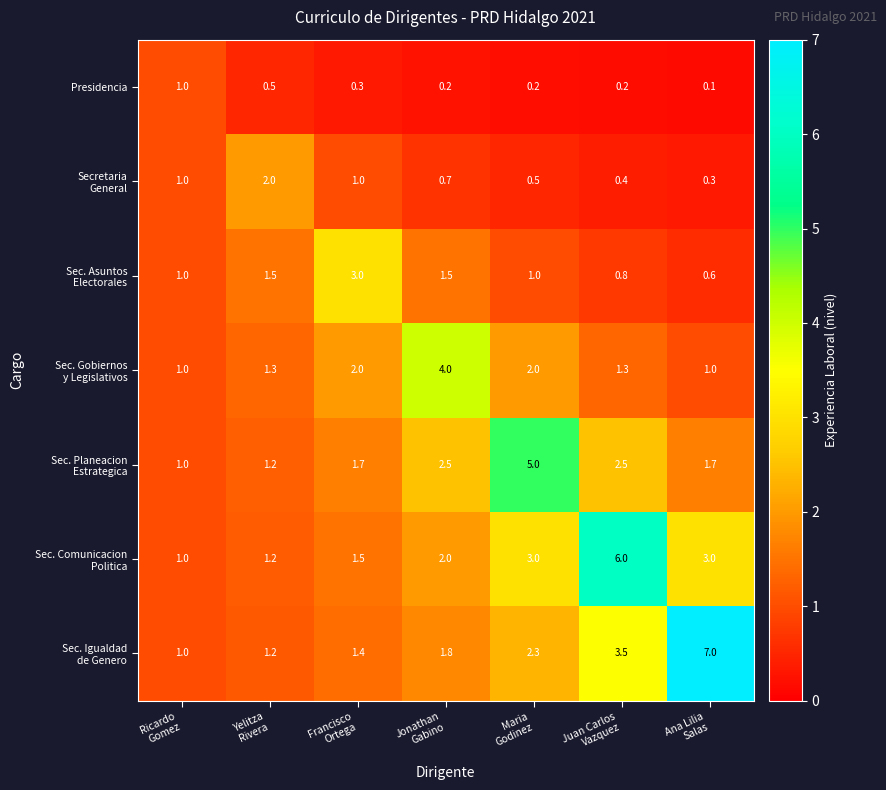

What is the difference between the maximum and second lowest values in the Presidencia series?

0.8